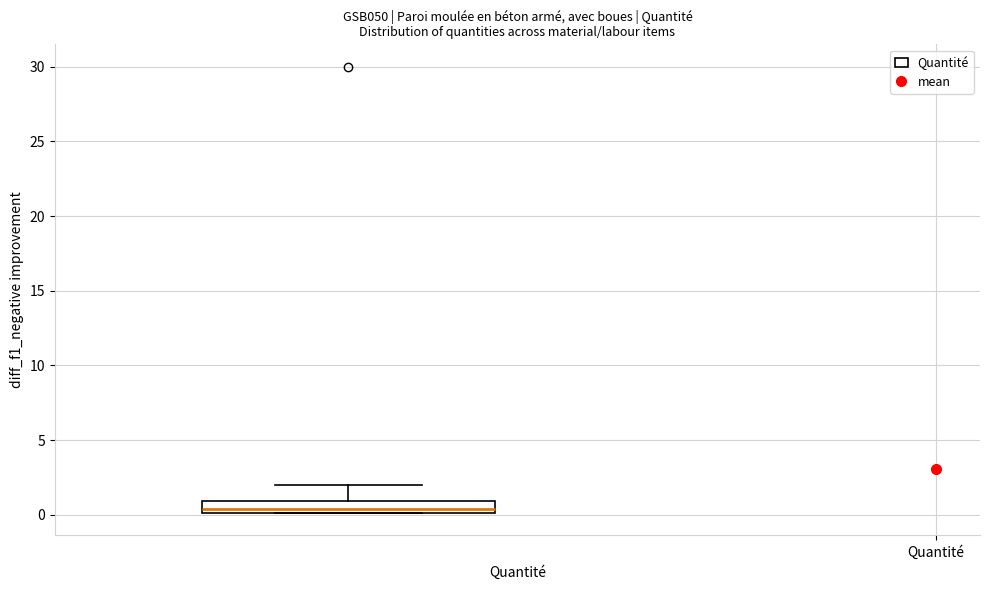

Where does the median line of the box sit on the y-axis? The values are not printed on the chart, so give them approximately, as read against the axis.

0.5